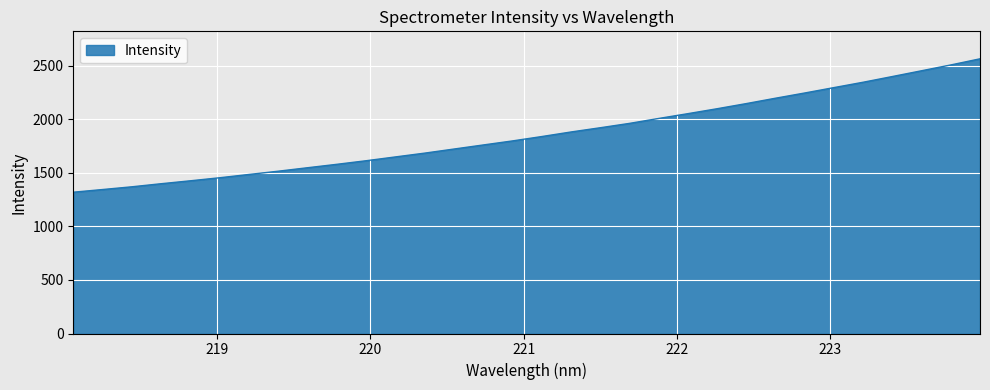

What is the difference between the maximum and minimum values?

1244.7